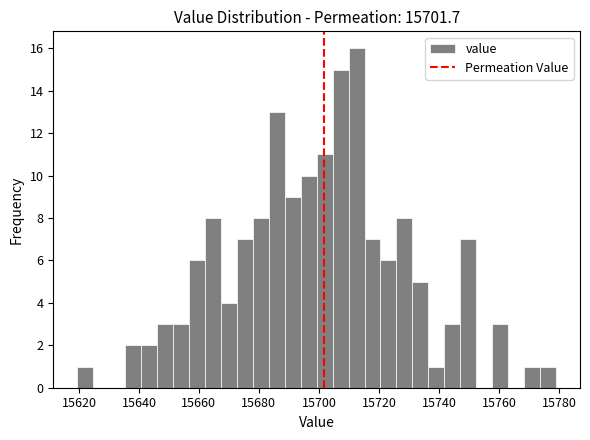

Read against the x-axis, roughly where is the centre of the tallest bar?

15712